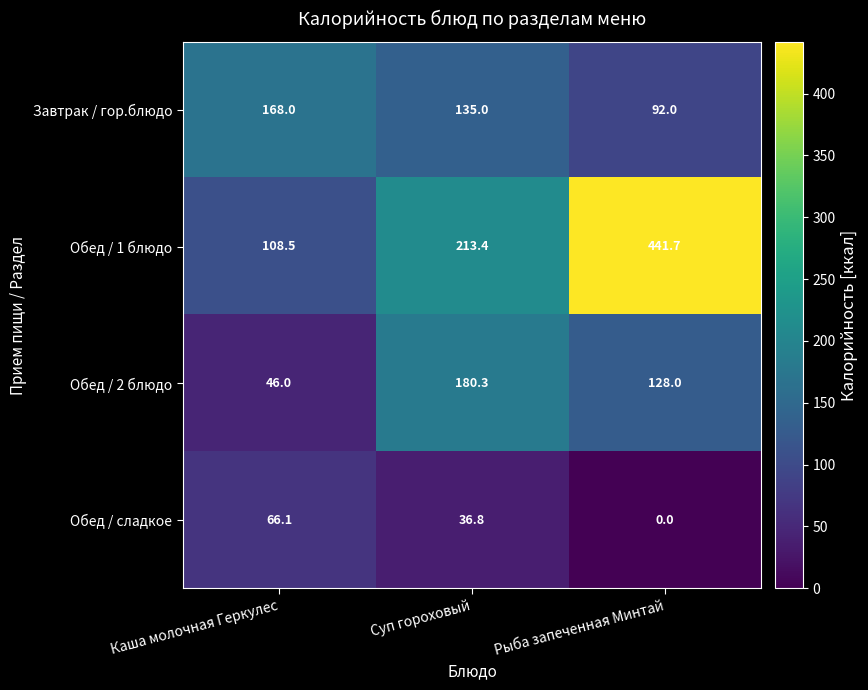

Which series has the largest range (max minus min)?

Обед / 1 блюдо